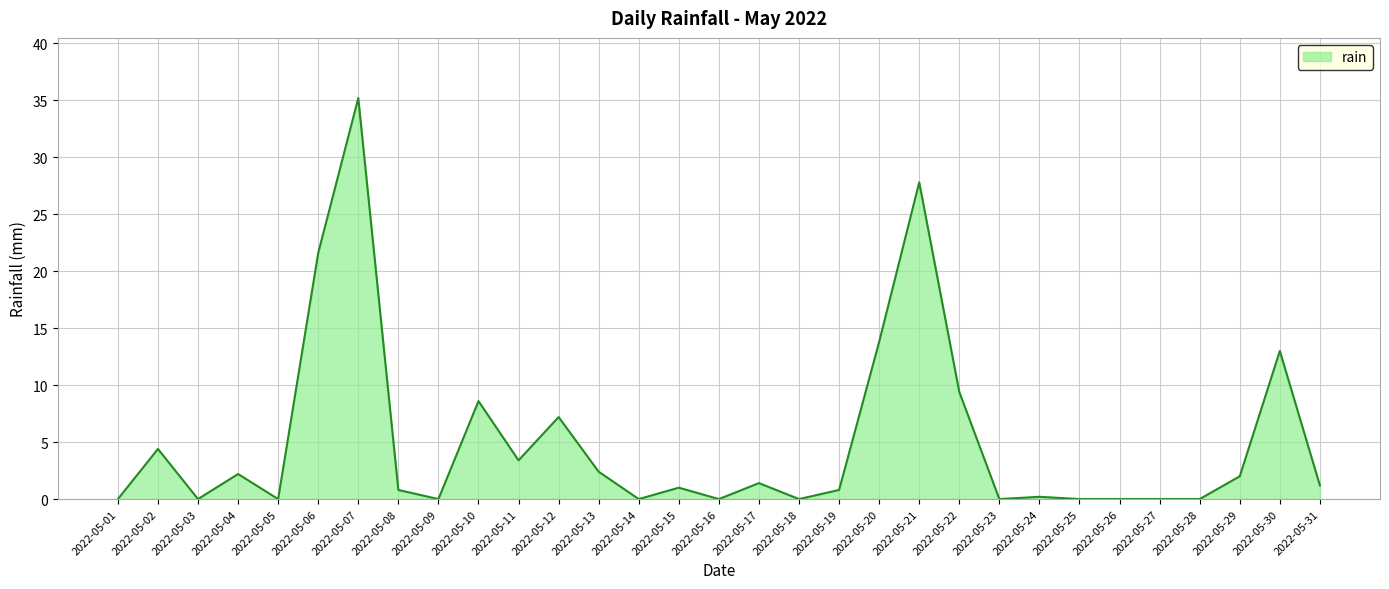

What is the greatest value displayed?

35.2